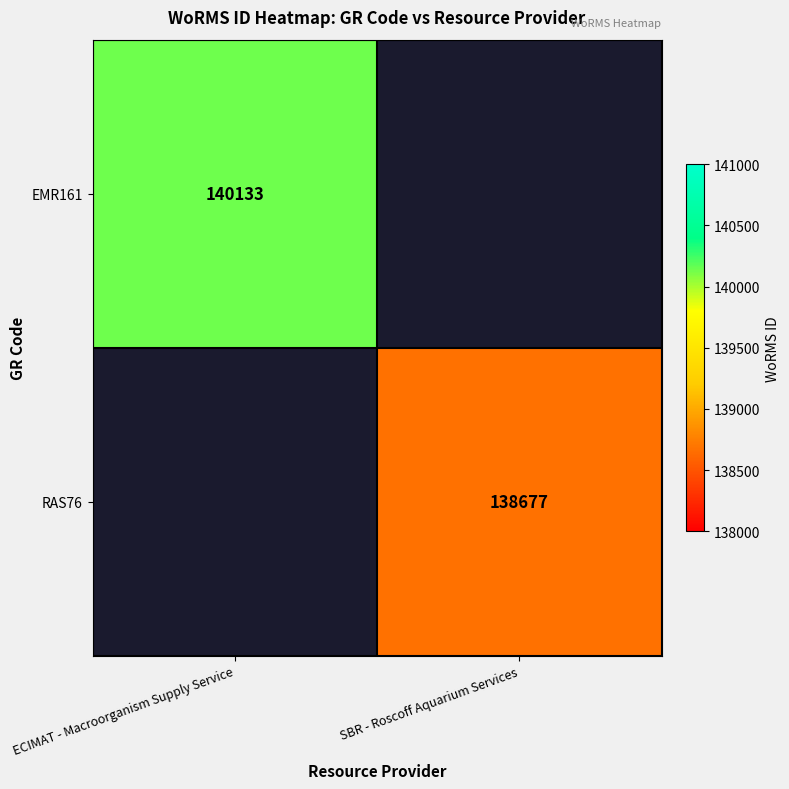

Is the value of EMR161 at ECIMAT - Macroorganism Supply Service greater than the value of RAS76 at SBR - Roscoff Aquarium Services?

Yes